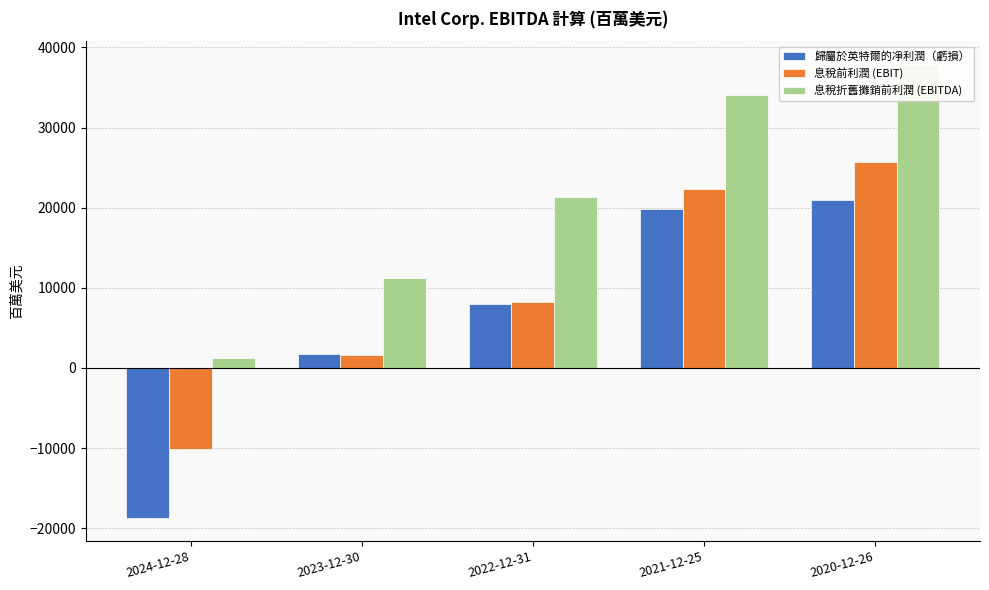

List the labels in order of 息稅折舊攤銷前利潤 (EBITDA) value, largest first.

2020-12-26, 2021-12-25, 2022-12-31, 2023-12-30, 2024-12-28